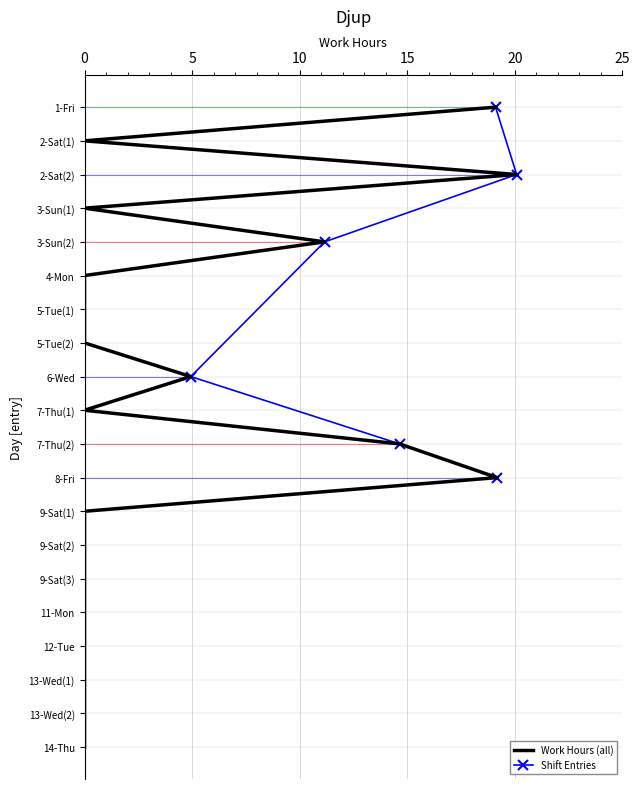

Reading right to left, extract all data points from this chart.

14-Thu=0.0	13-Wed(2)=0.0	13-Wed(1)=0.0	12-Tue=0.0	11-Mon=0.0	9-Sat(3)=0.0	9-Sat(2)=0.0	9-Sat(1)=0.0	8-Fri=19.2	7-Thu(2)=14.7	7-Thu(1)=0.0	6-Wed=4.9	5-Tue(2)=0.0	5-Tue(1)=0.0	4-Mon=0.0	3-Sun(2)=11.2	3-Sun(1)=0.0	2-Sat(2)=20.1	2-Sat(1)=0.0	1-Fri=19.1